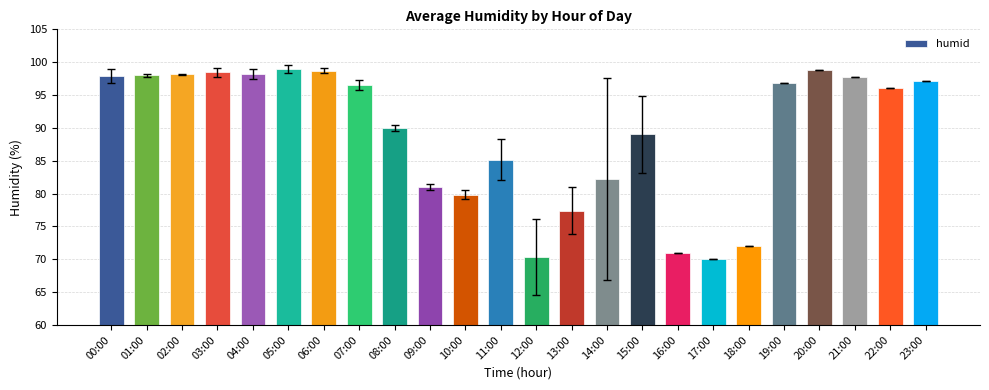

Which has a higher value, 06:00 or 04:00?

06:00